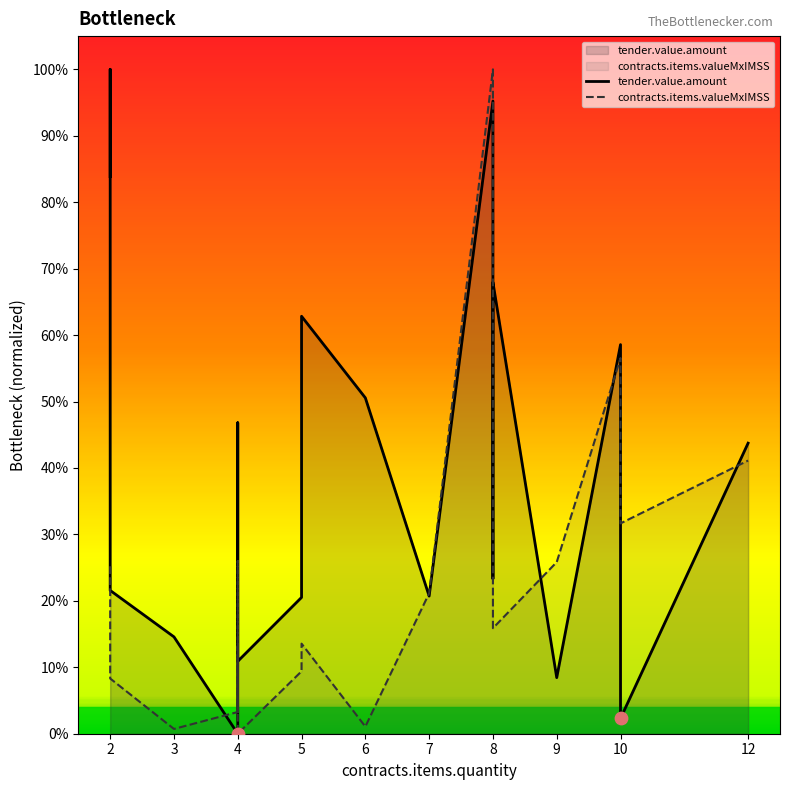

What are all the series names shown in the legend?

tender.value.amount, contracts.items.valueMxIMSS